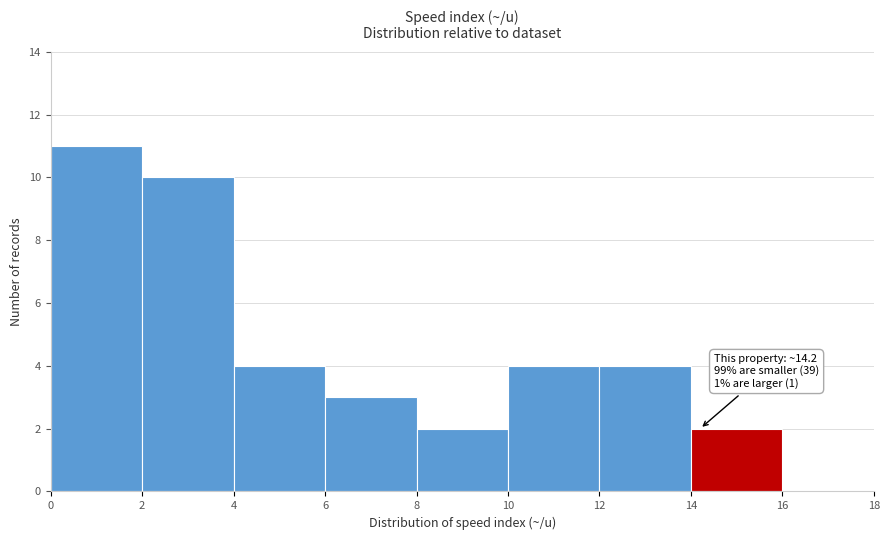

Which range on the x-axis has the tallest bar?

0 to 2